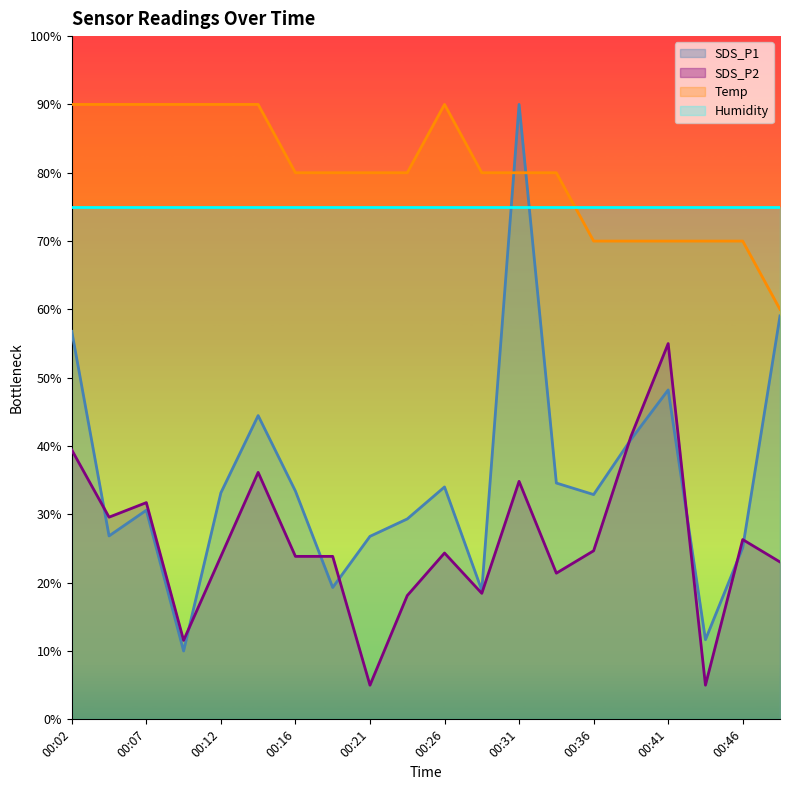

In Temp, how many points are higher than both neighbors (excluding endpoints)?

1